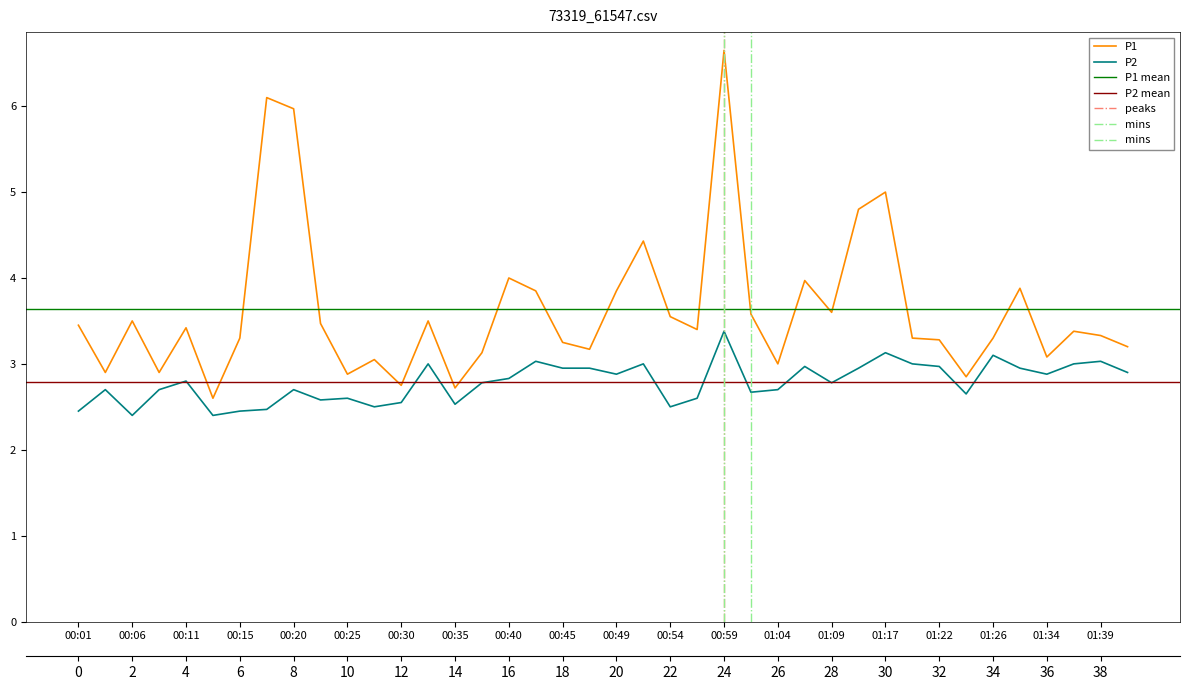

At which label does P1 first exceed 3?

00:01